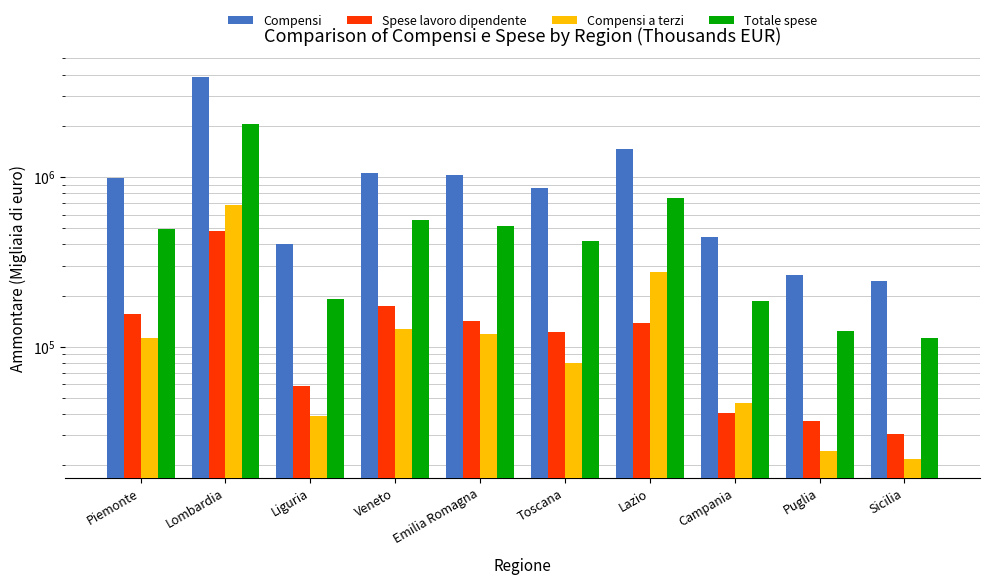

Is it true that Compensi equals 1456047 at Lazio?

True